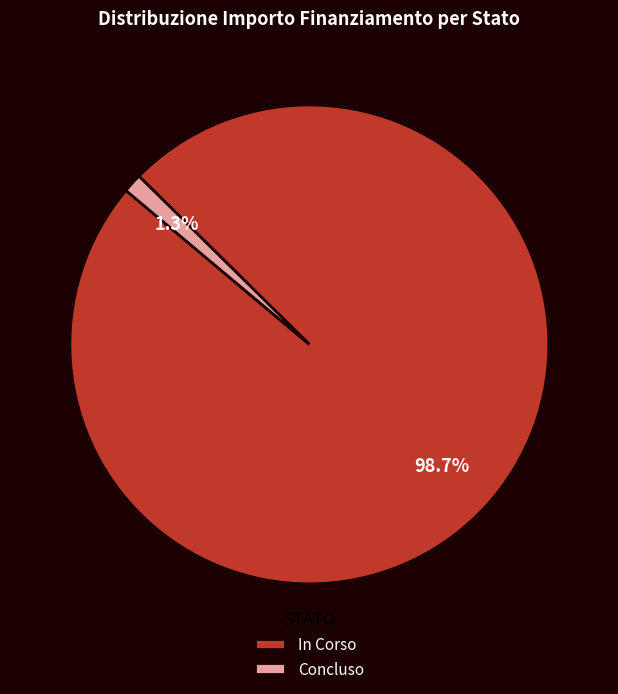

To the nearest percent, what is the average slice percentage?

50%